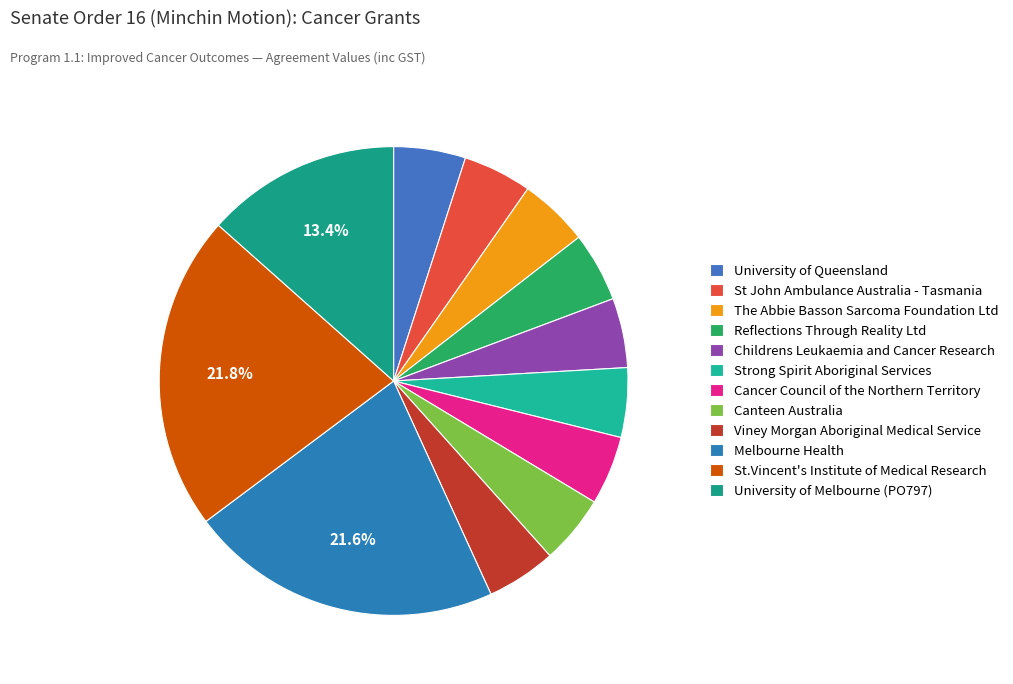

True or false: University of Queensland accounts for 19% of the total.

False